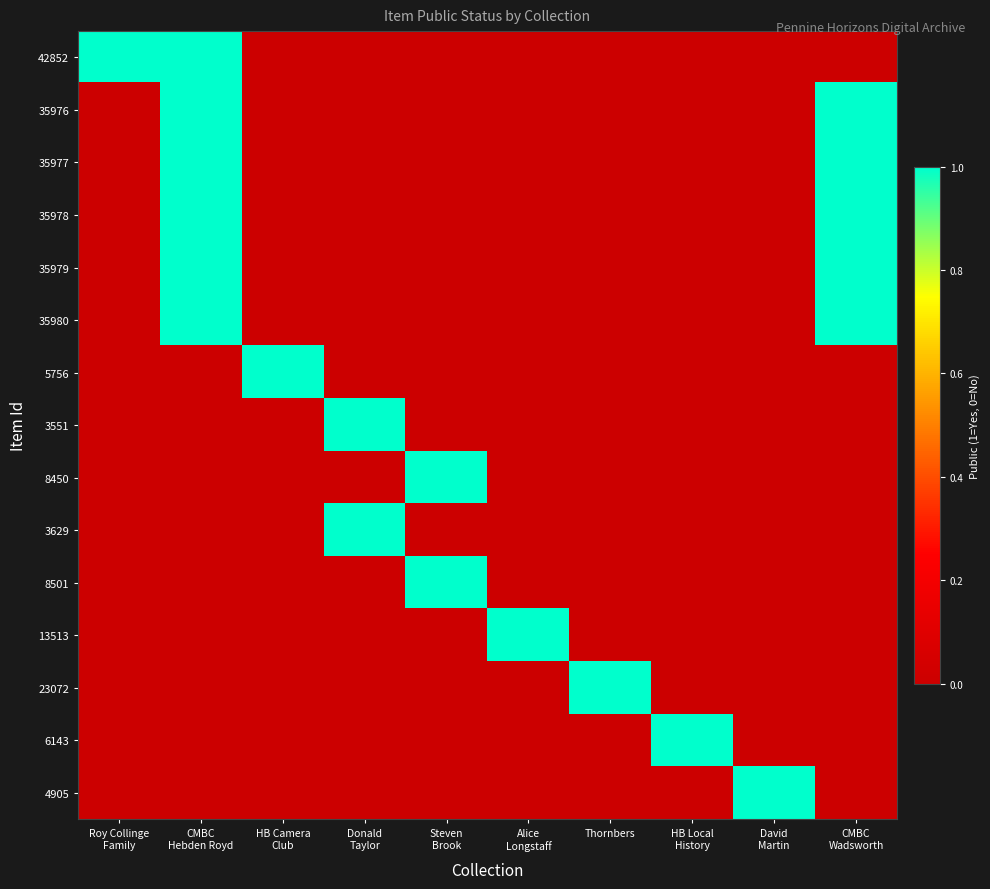

At which category does the chart reach its peak across all series?

Roy Collinge
Family